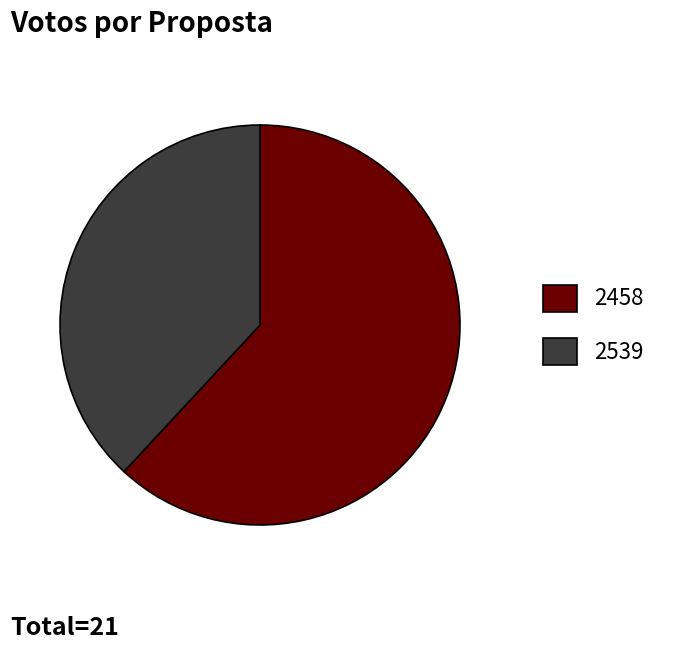

Is the sum of 2458 and 2539 greater than half?

Yes